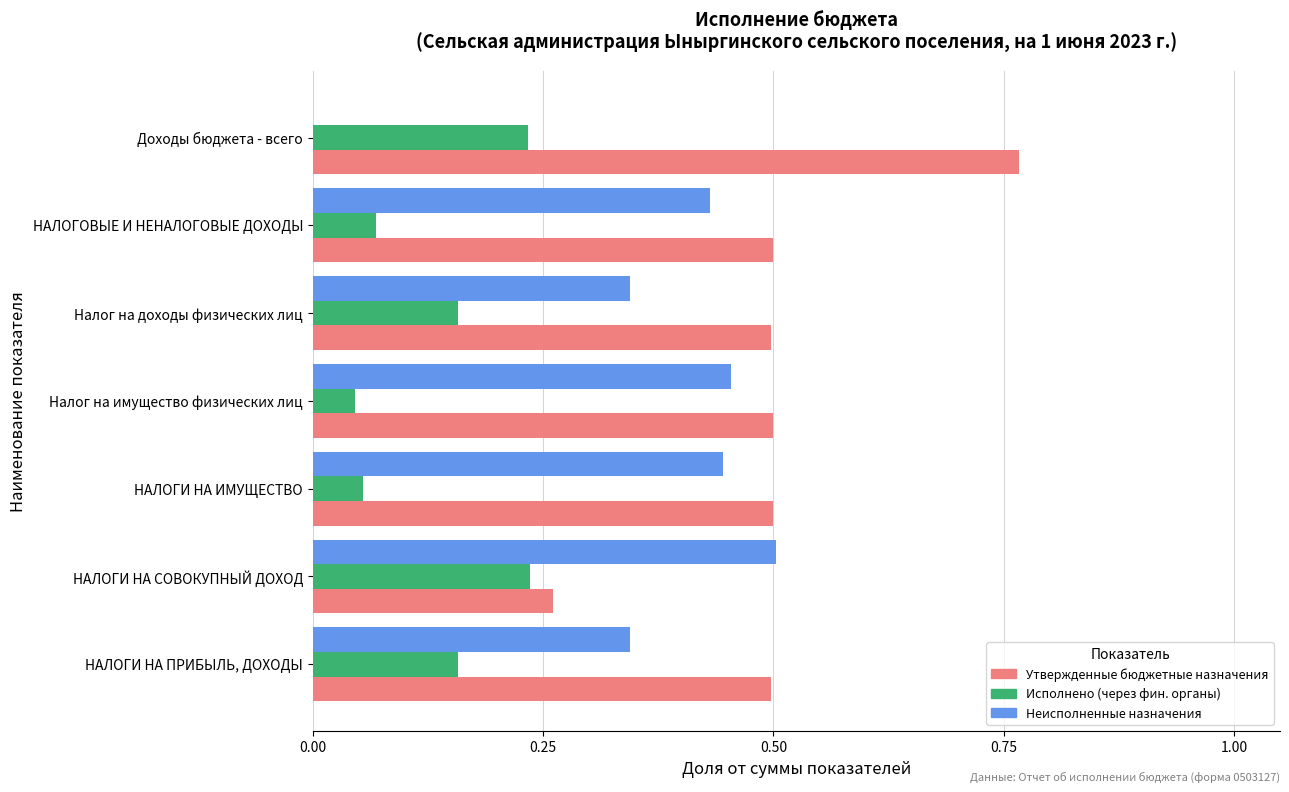

Is the value of Неисполненные назначения at НАЛОГИ НА СОВОКУПНЫЙ ДОХОД greater than the value of Исполнено (через фин. органы) at Доходы бюджета - всего?

Yes